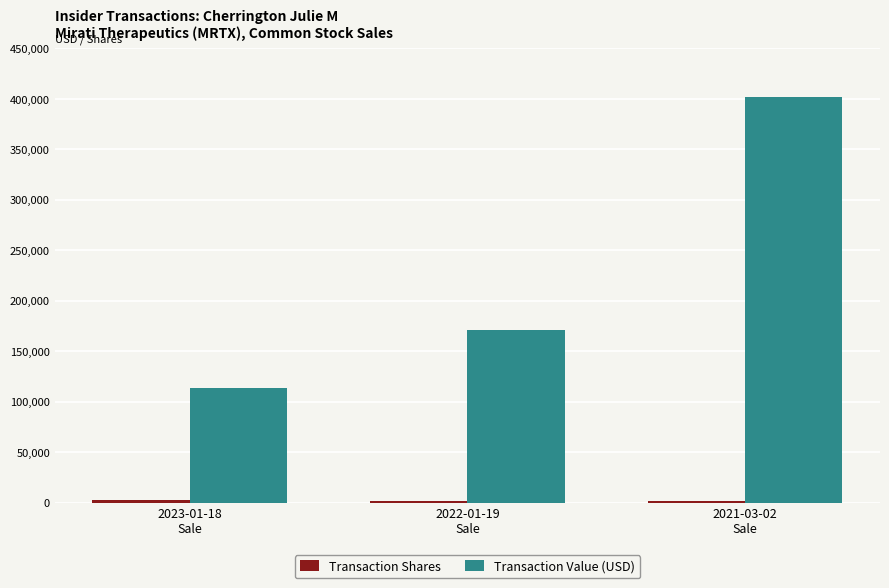

What is the maximum value shown in the chart?

402020